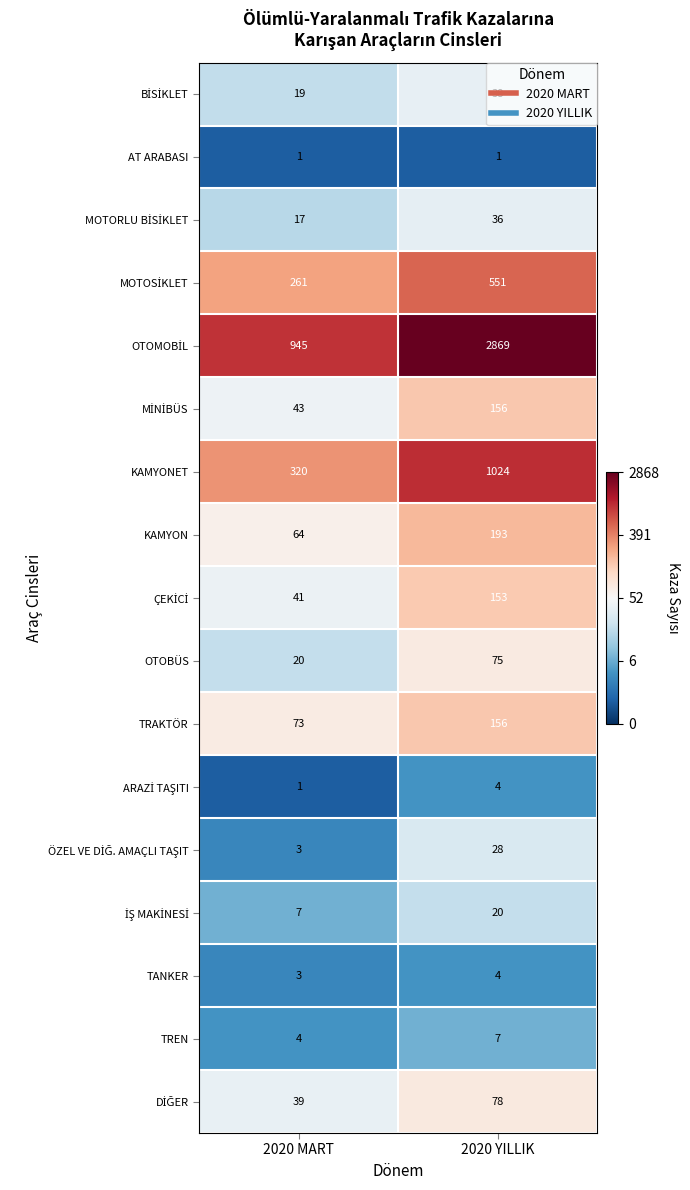

At which category is the sum across all series the highest?

2020 YILLIK